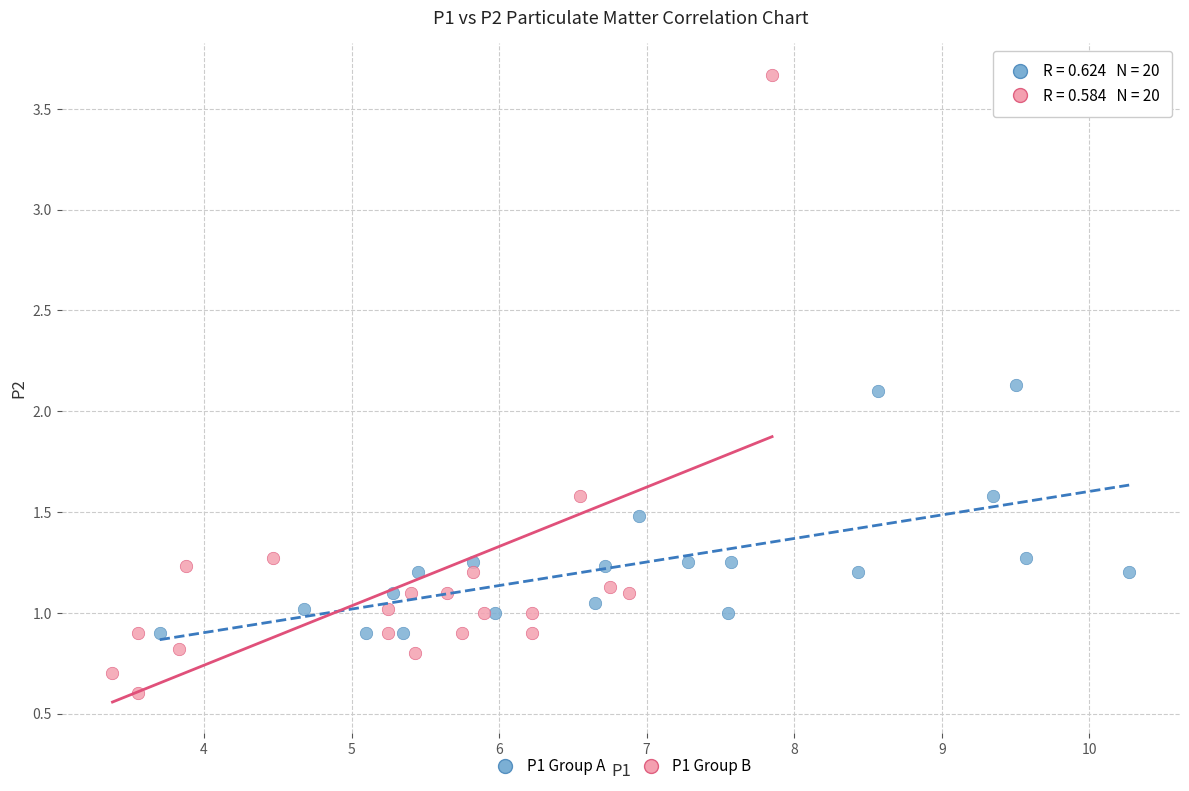

What are all the series names shown in the legend?

P1 Group A, P1 Group B